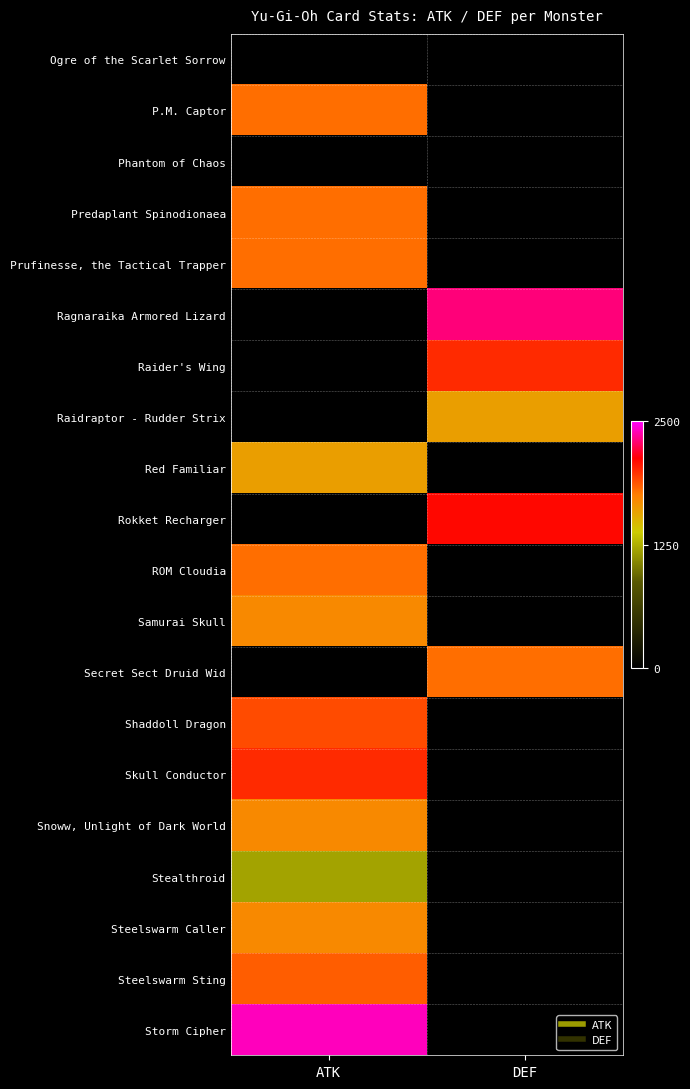

Reading right to left, transcribe all the data shown in this chart.

Ogre of the Scarlet Sorrow: DEF=0	ATK=0
P.M. Captor: DEF=0	ATK=1800
Phantom of Chaos: DEF=0	ATK=0
Predaplant Spinodionaea: DEF=0	ATK=1800
Prufinesse, the Tactical Trapper: DEF=0	ATK=1800
Ragnaraika Armored Lizard: DEF=2300	ATK=0
Raider's Wing: DEF=2000	ATK=0
Raidraptor - Rudder Strix: DEF=1600	ATK=0
Red Familiar: DEF=0	ATK=1600
Rokket Recharger: DEF=2100	ATK=0
ROM Cloudia: DEF=0	ATK=1800
Samurai Skull: DEF=0	ATK=1700
Secret Sect Druid Wid: DEF=1800	ATK=0
Shaddoll Dragon: DEF=0	ATK=1900
Skull Conductor: DEF=0	ATK=2000
Snoww, Unlight of Dark World: DEF=0	ATK=1700
Stealthroid: DEF=0	ATK=1200
Steelswarm Caller: DEF=0	ATK=1700
Steelswarm Sting: DEF=0	ATK=1850
Storm Cipher: DEF=0	ATK=2400